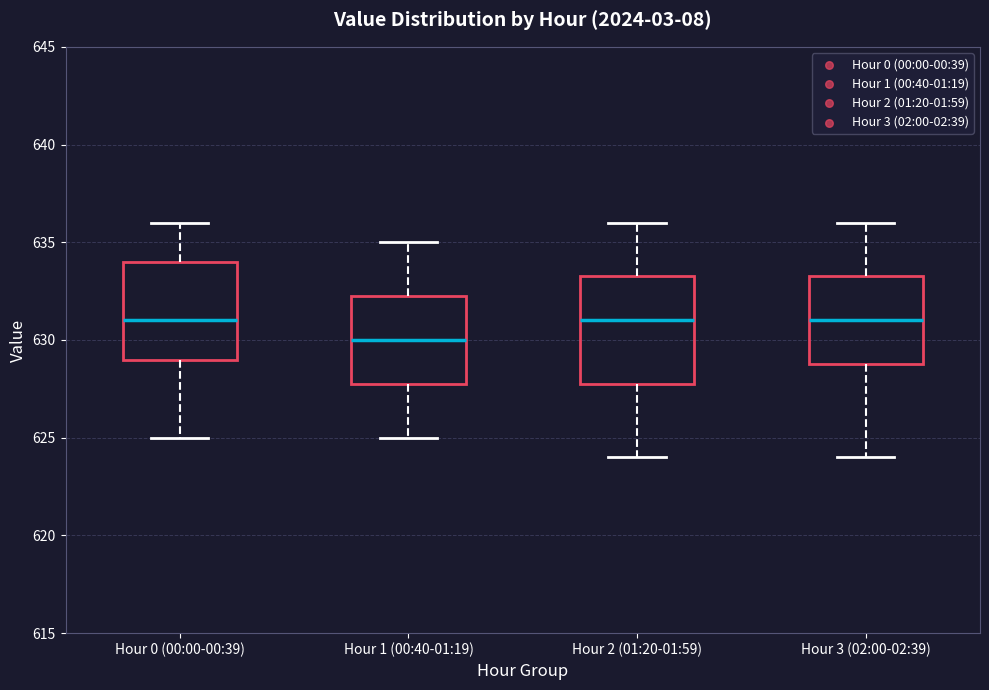

Comparing the boxes themselves (not the whiskers), which one is the tallest?

Hour 2 (01:20-01:59)